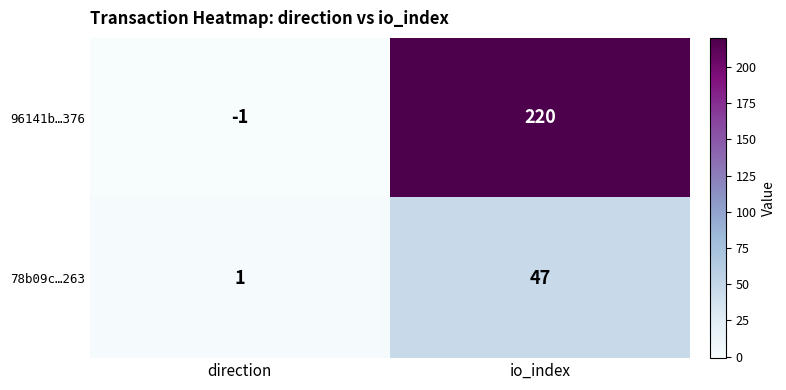

What is the sum of the 96141b…376 values at direction and io_index?

219